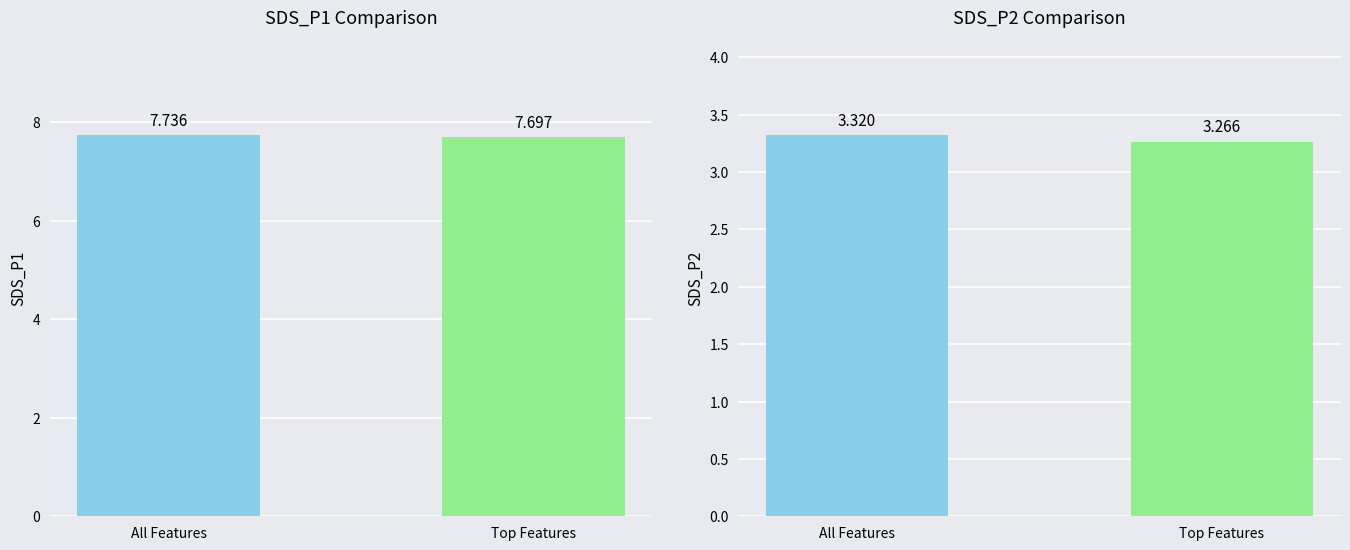

What is the maximum value shown in the chart?

7.7